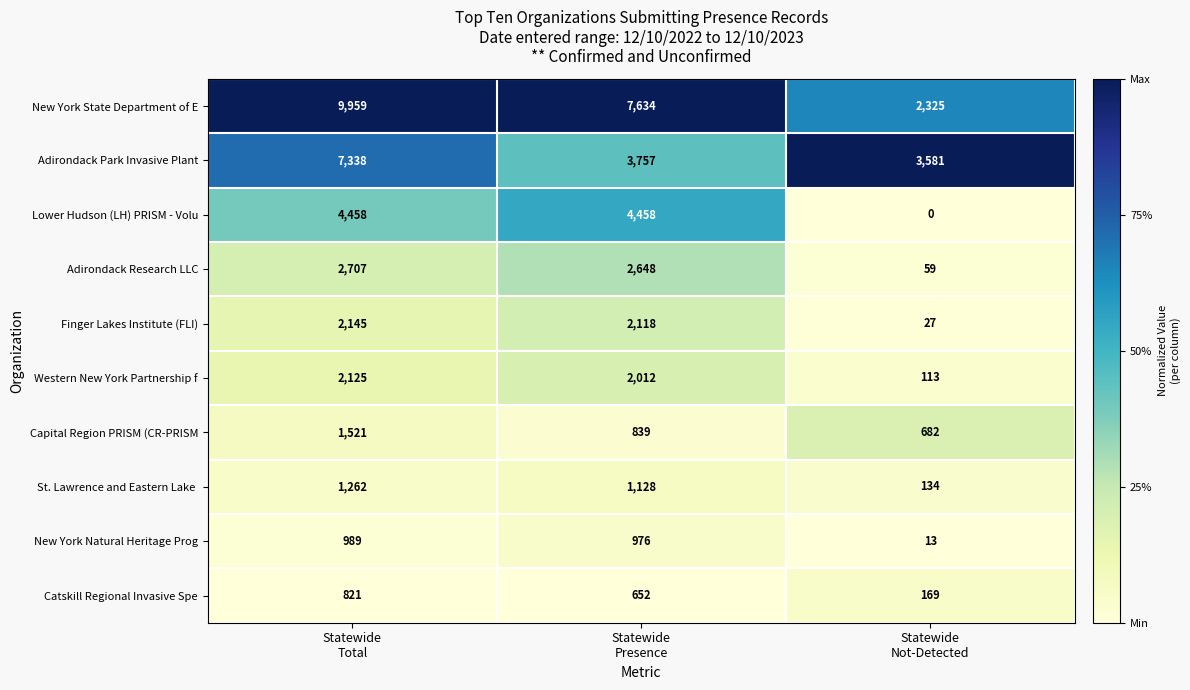

Which series has the largest total across all categories?

New York State Department of E